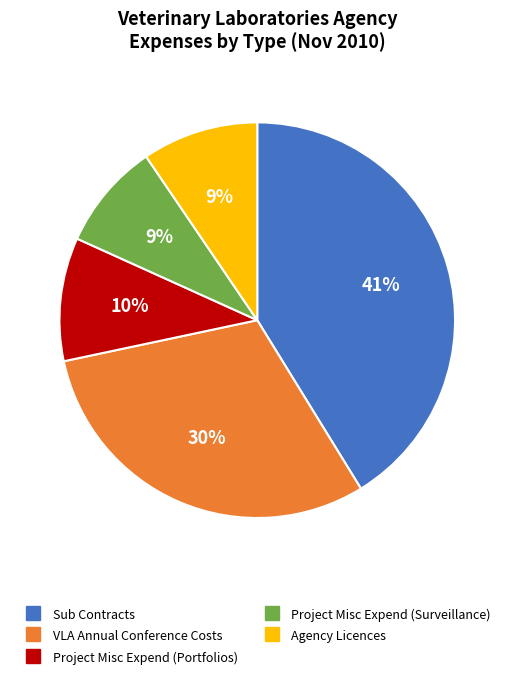

Which slice is the largest?

Sub Contracts